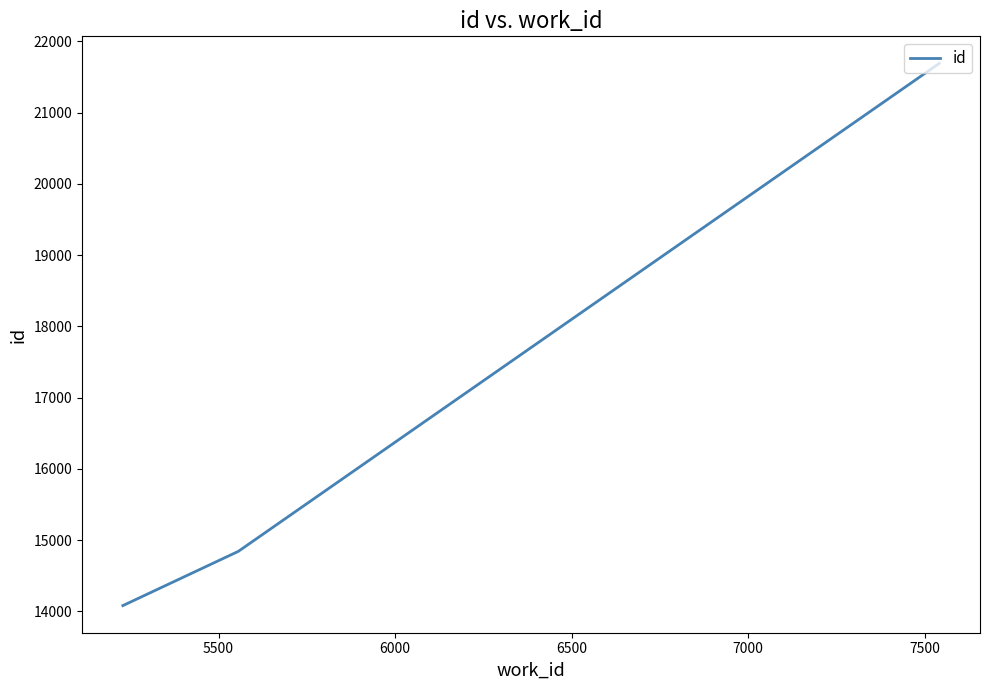

What is the smallest value displayed?

14081